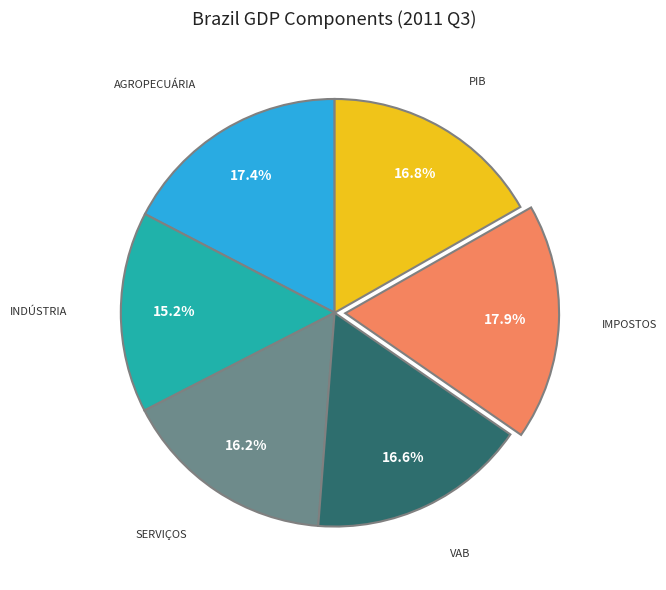

Count the number of slices in the pie.

6